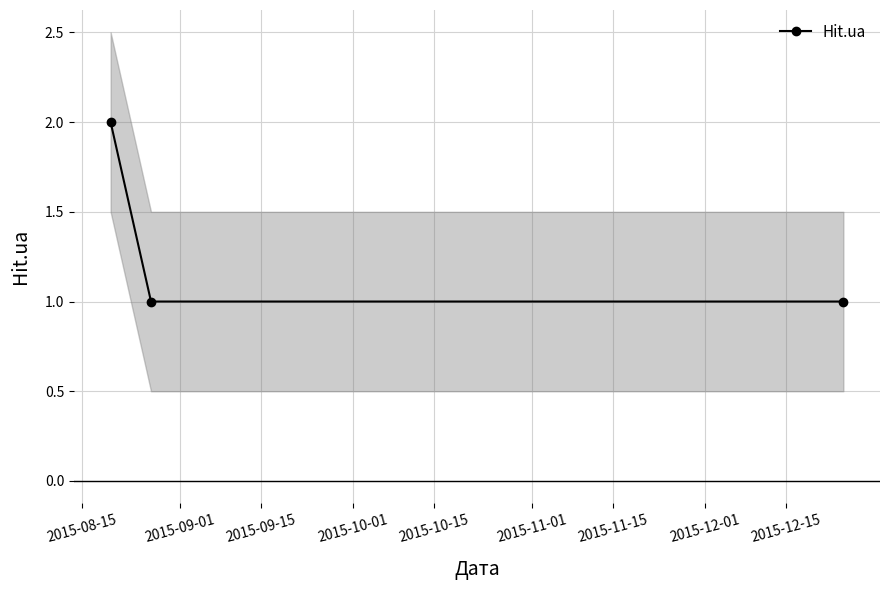

What is the minimum value shown in the chart?

1